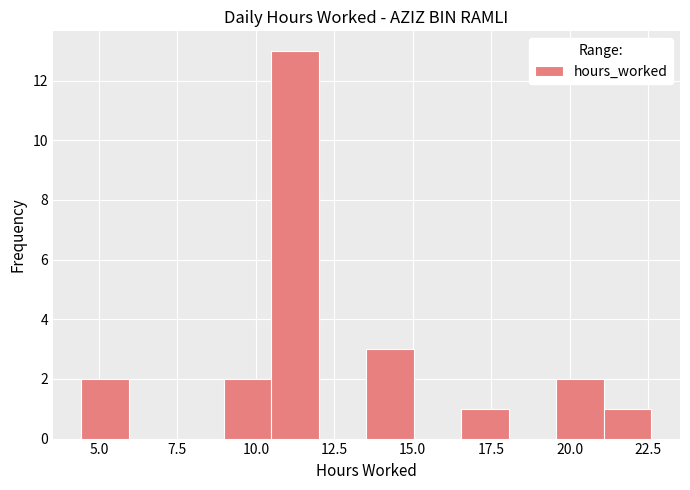

Read against the x-axis, roughly where is the centre of the tallest bar?

11.5